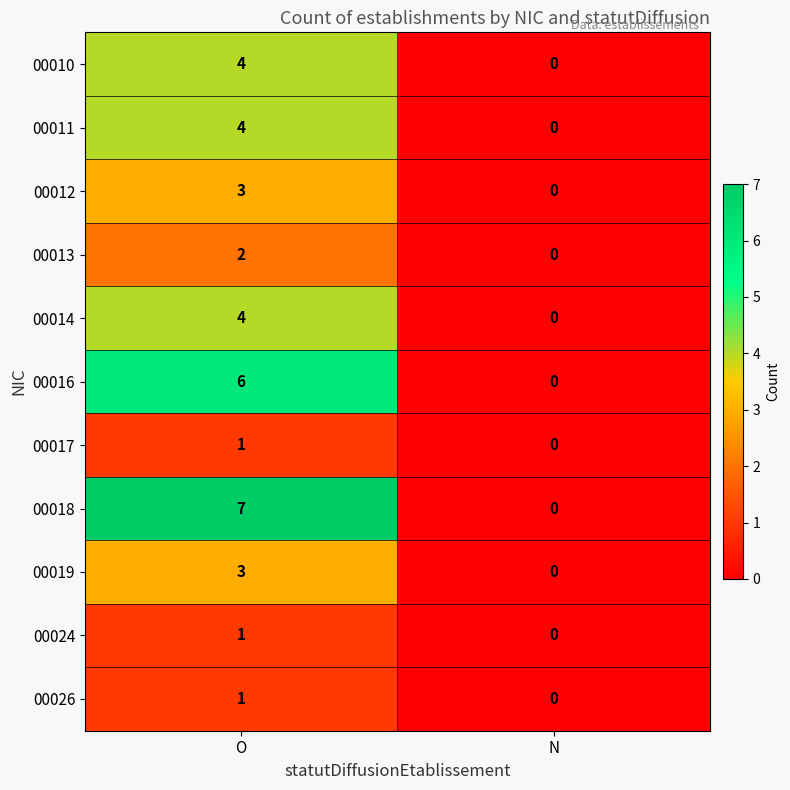

Between O and N, which series saw the biggest shift?

00018